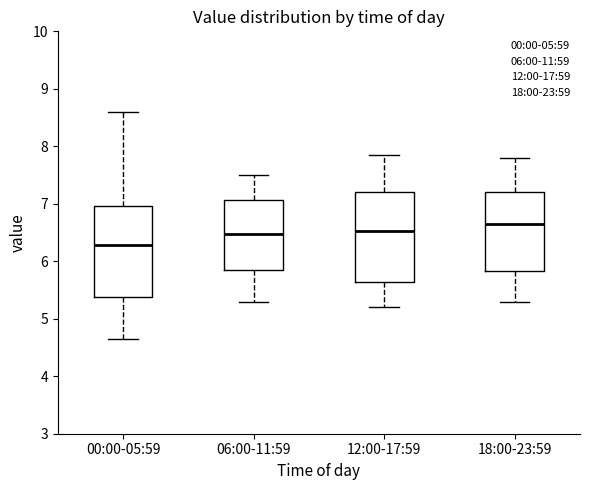

Reading left to right, read every box against the y-axis: the position of its median line, the range the box covers, and the ends of its whiskers. The values are not printed on the chart, so give them approximately, as read against the axis.

00:00-05:59: median 6.3, box 5.4 to 7.0, whiskers 4.7 to 8.6
06:00-11:59: median 6.5, box 5.9 to 7.1, whiskers 5.3 to 7.5
12:00-17:59: median 6.5, box 5.6 to 7.2, whiskers 5.2 to 7.9
18:00-23:59: median 6.7, box 5.8 to 7.2, whiskers 5.3 to 7.8